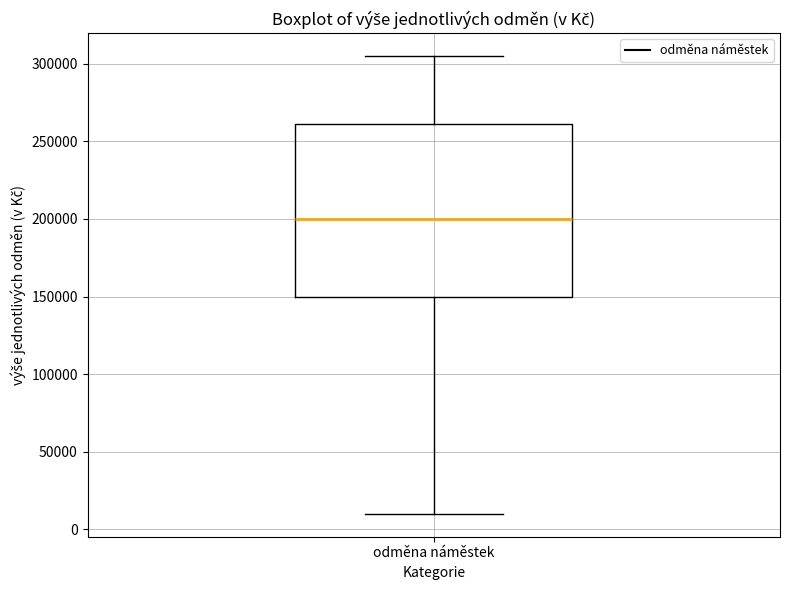

Transcribe this box plot: give where the median line is, the range the box spans, and where the two whiskers end, as read against the y-axis. The values are not printed on the chart, so give them approximately, as read against the axis.

median 200000, box 150000 to 260000, whiskers 10000 to 305000